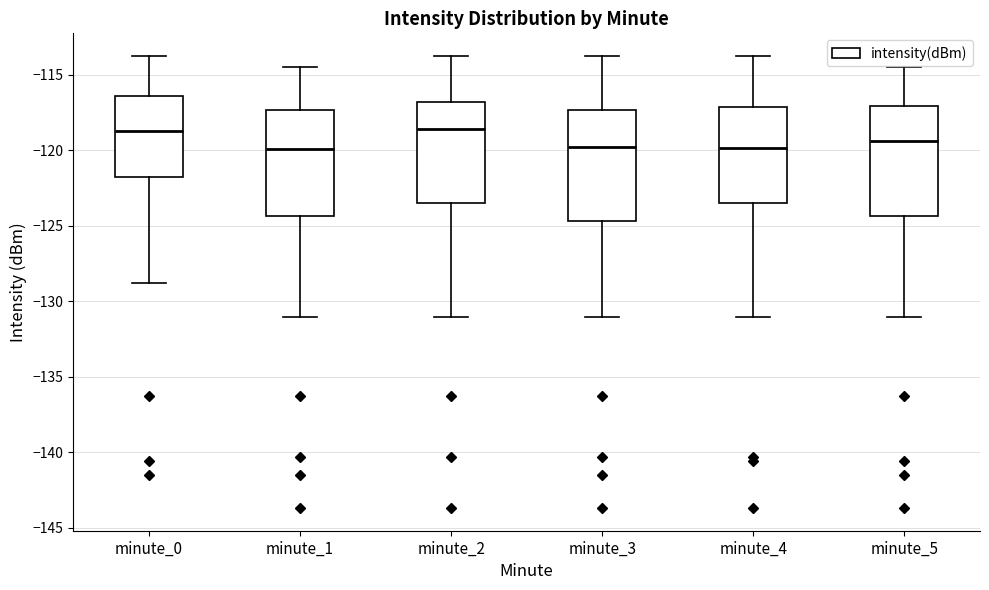

Where does the lower whisker of the box for minute_3 end on the y-axis? The values are not printed on the chart, so give them approximately, as read against the axis.

-131.0